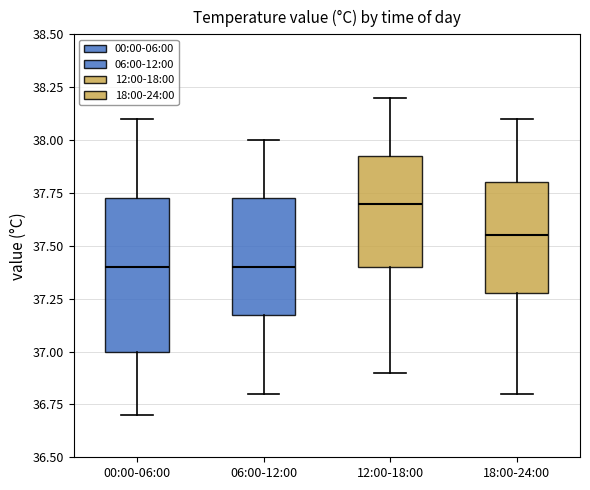

Which box's median line is the highest?

12:00-18:00